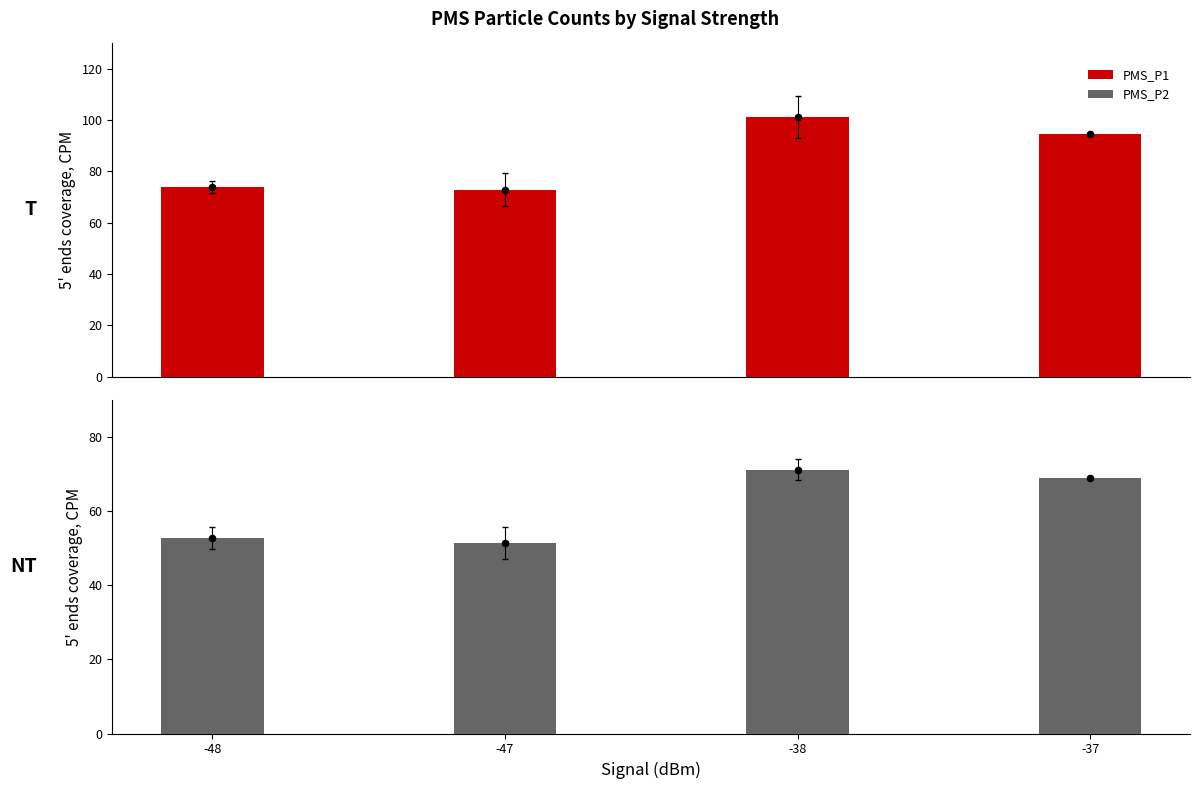

Which series reaches the minimum Y coordinate?

PMS_P2